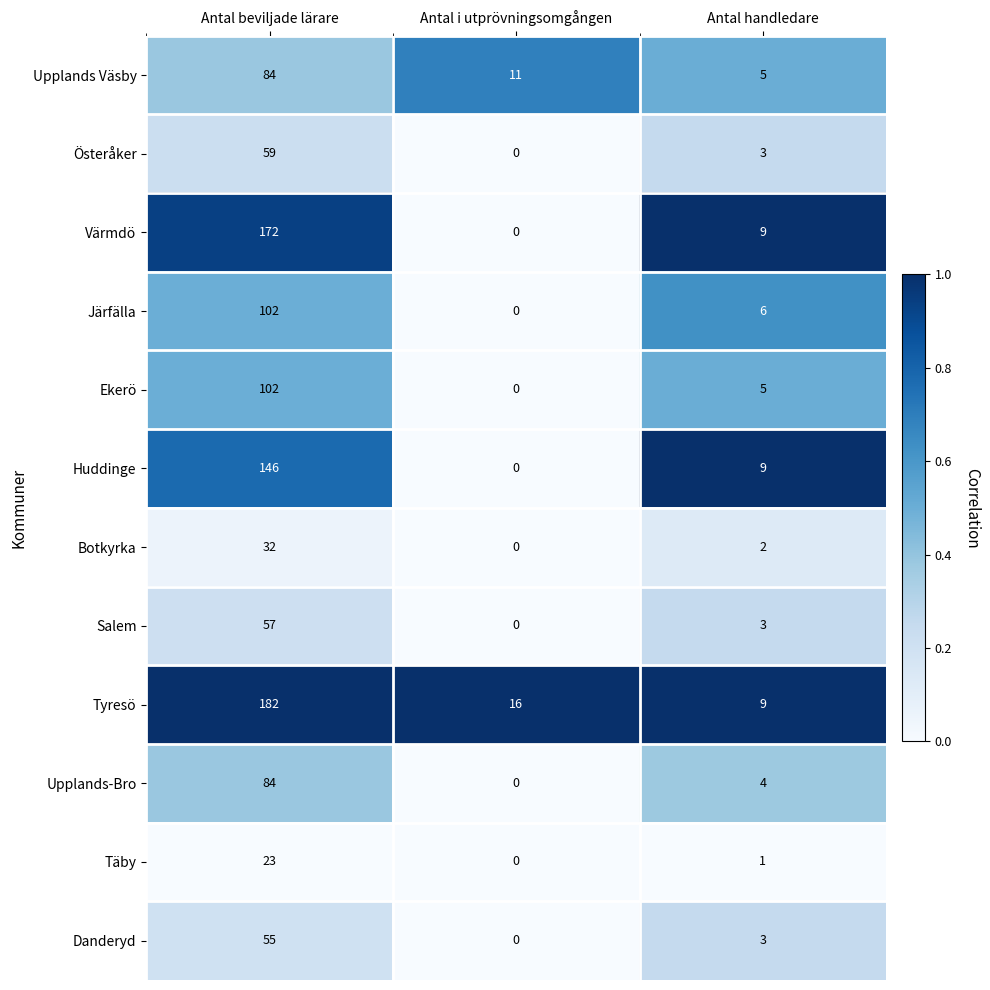

Which series has the widest spread of values?

Tyresö